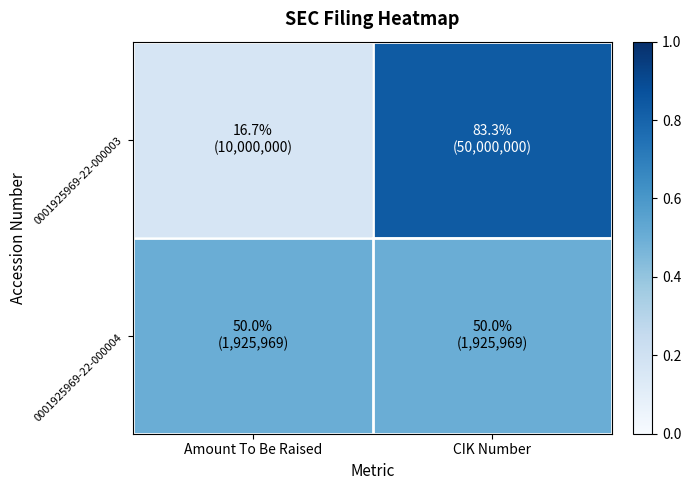

Which series changed the most between Amount To Be Raised and CIK Number?

0001925969-22-000003